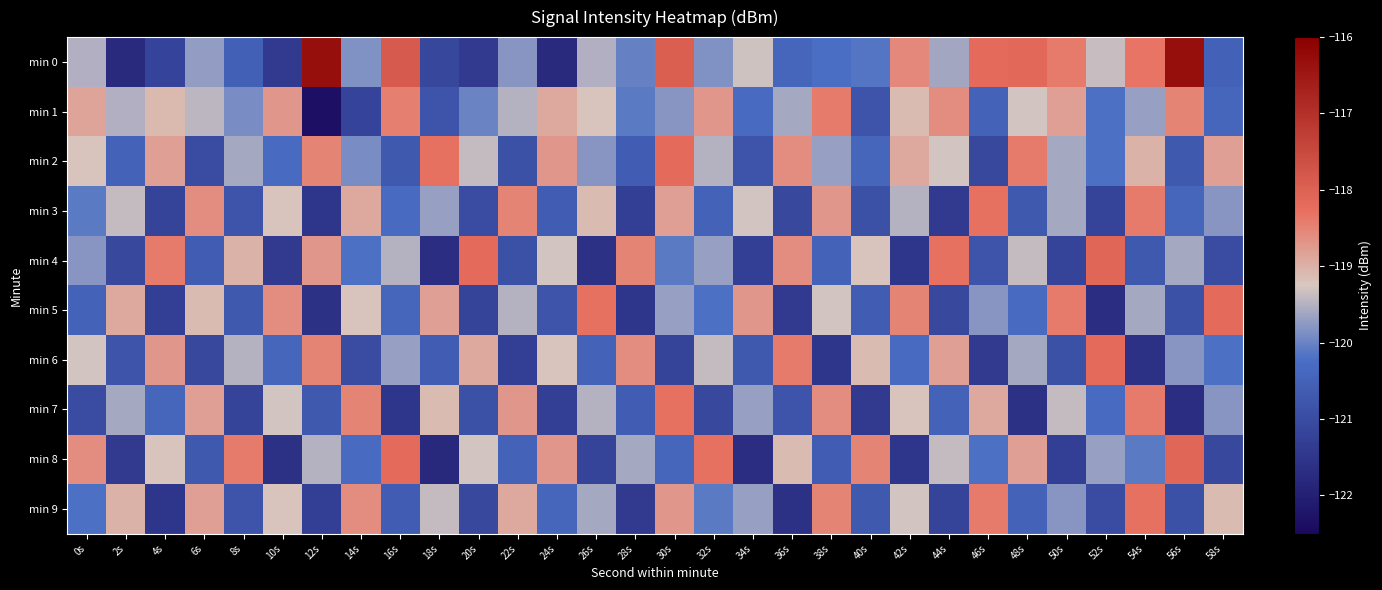

At which category is the sum across all series the highest?

30s